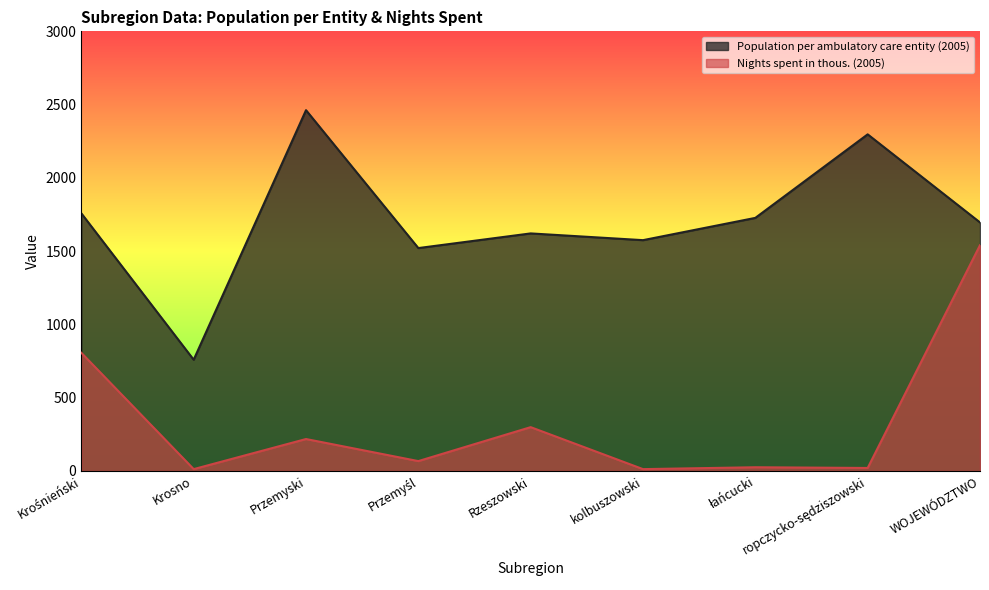

True or false: Population per ambulatory care entity (2005) has more than 1 points higher than both neighbors.

True